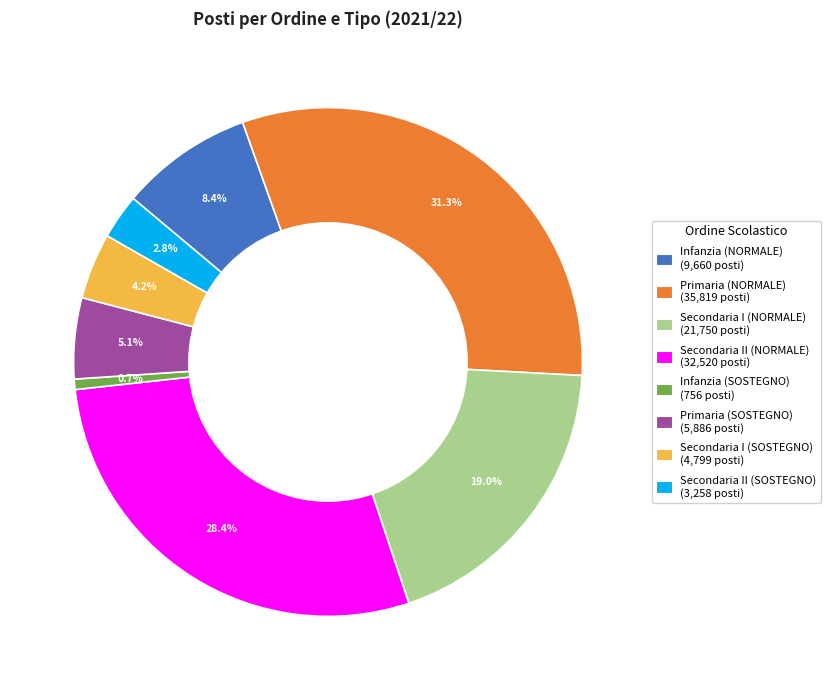

What is the smallest slice in the pie chart?

Infanzia (SOSTEGNO)